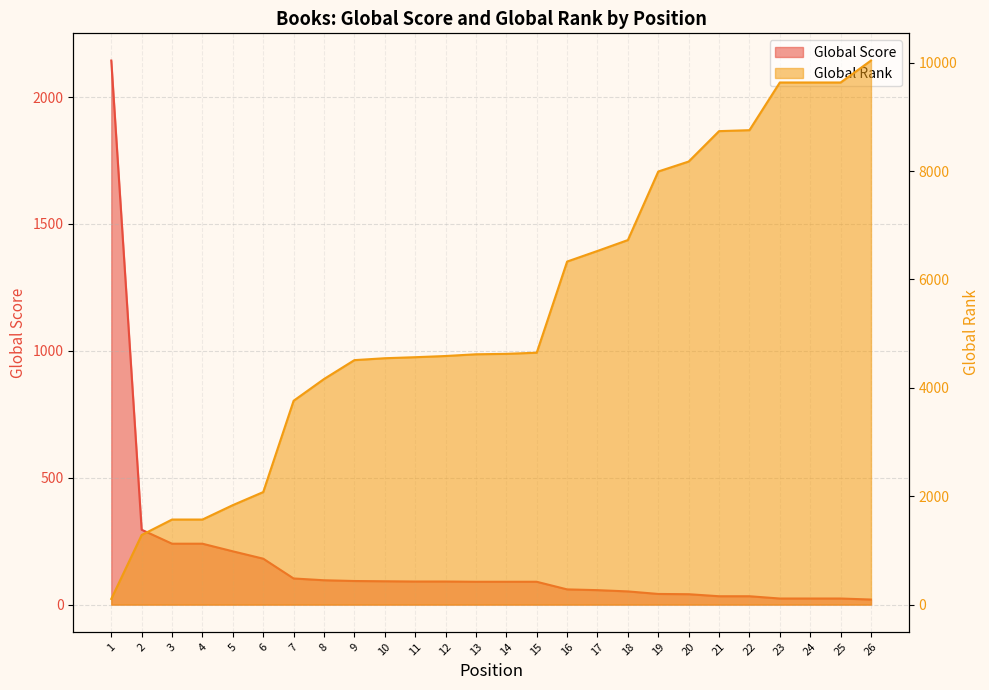

The Global Rank series shows 632 at 6. True or false?

False